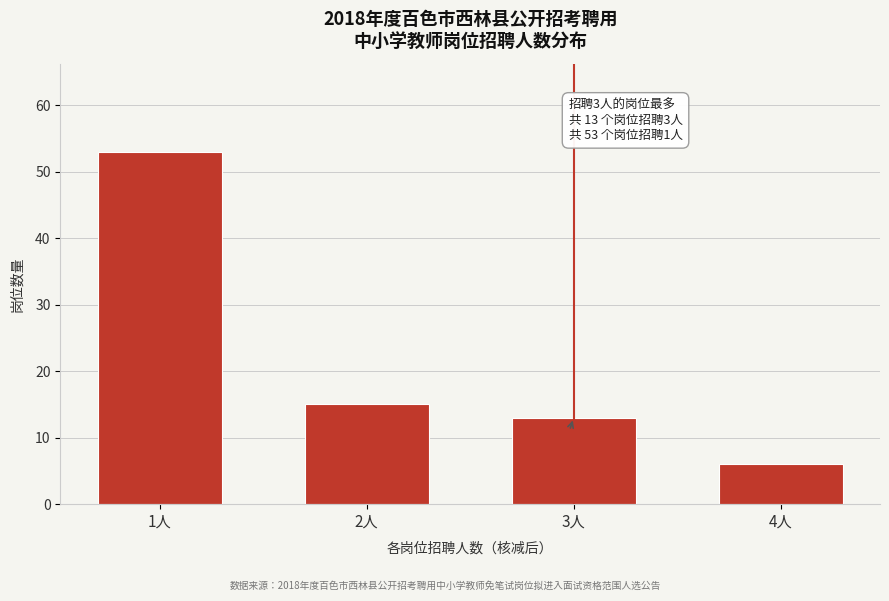

Reading left to right, extract all data points from this chart.

1人=53	2人=15	3人=13	4人=6